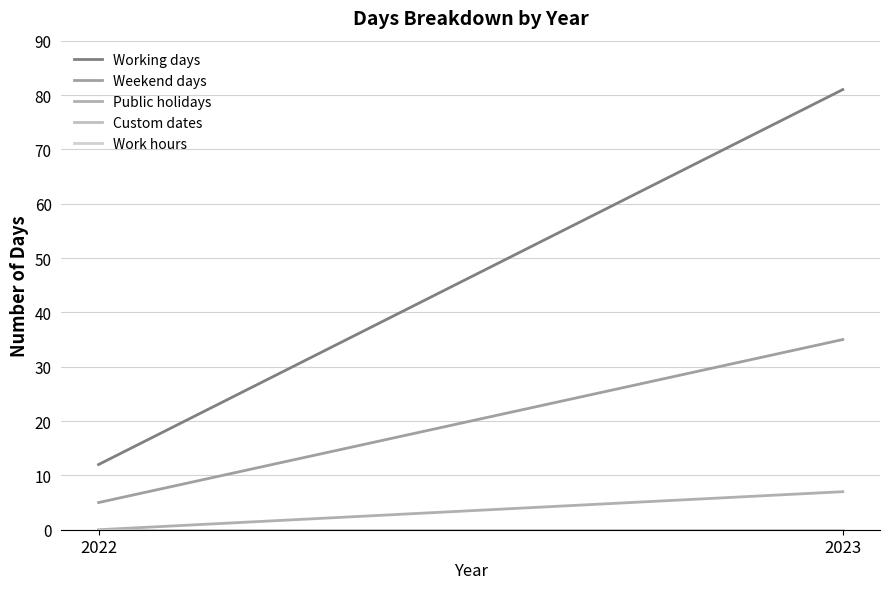

The Public holidays series shows 0 at 2022. True or false?

True